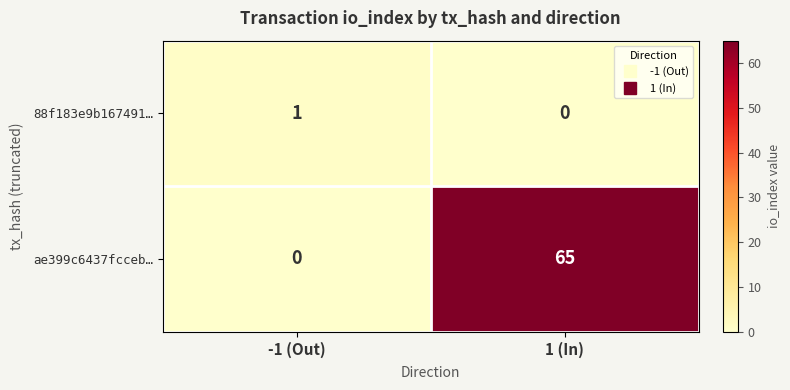

How many categories are shown in the chart?

2